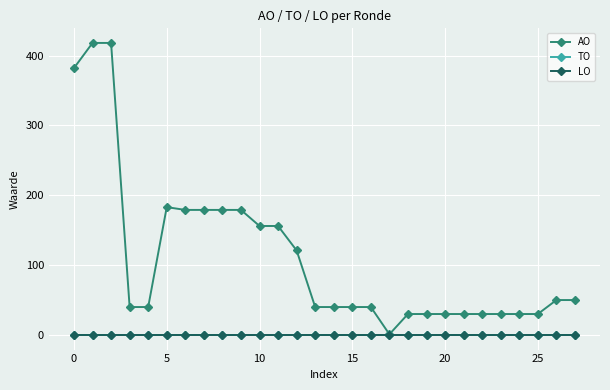

Is this an area chart (filled region under the line)?

No